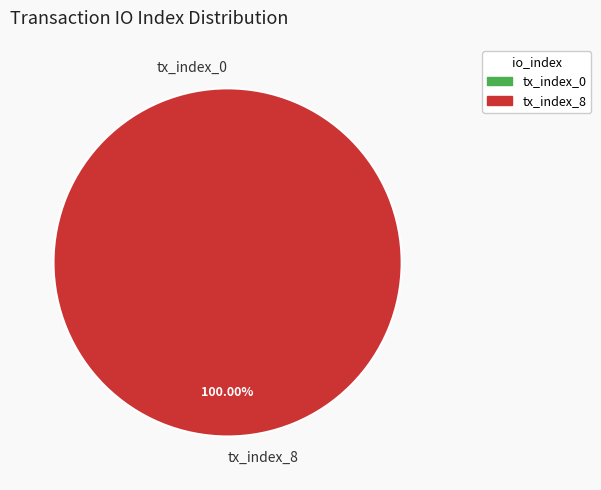

Is it true that tx_index_0 is 9% of the pie?

False